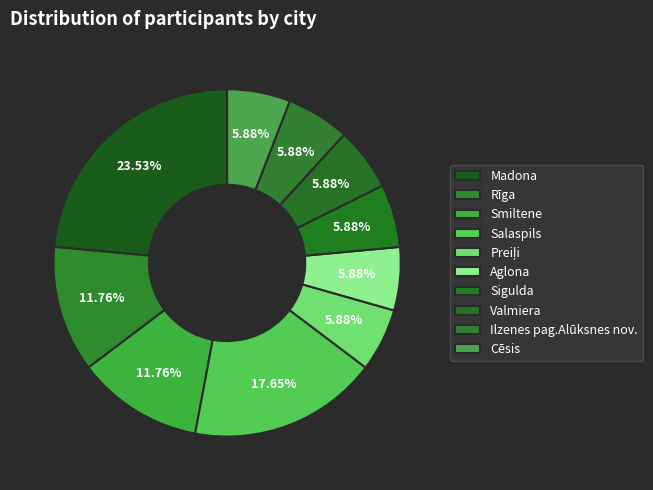

Which slice is the largest?

Madona